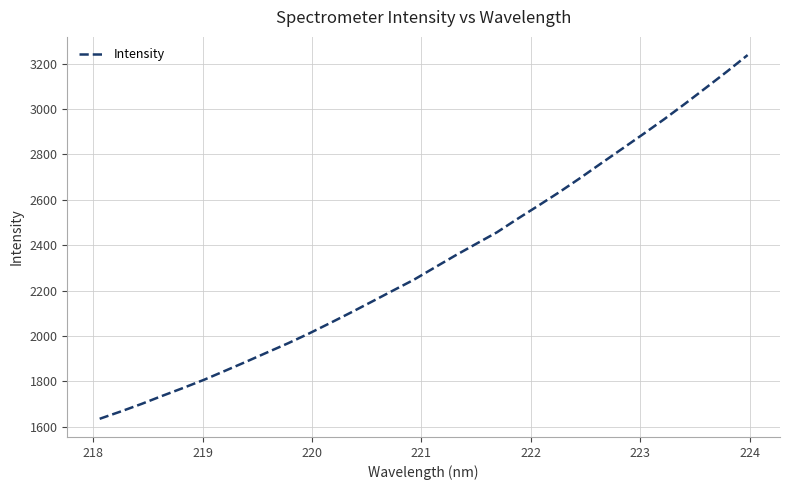

What is the greatest value displayed?

3238.0